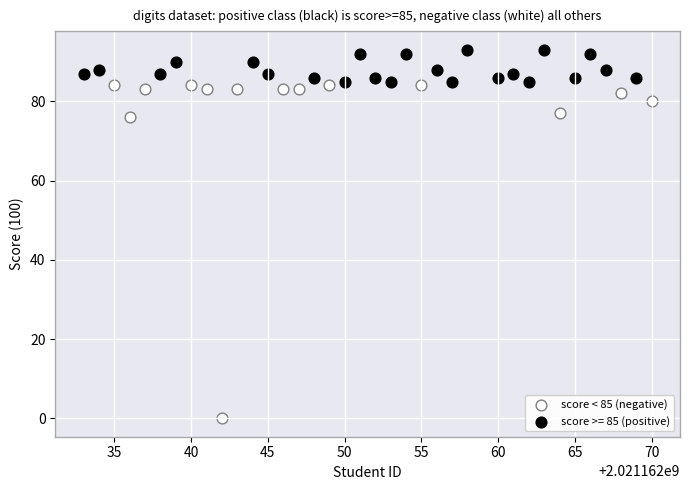

Which series reaches the maximum Y coordinate?

score >= 85 (positive)